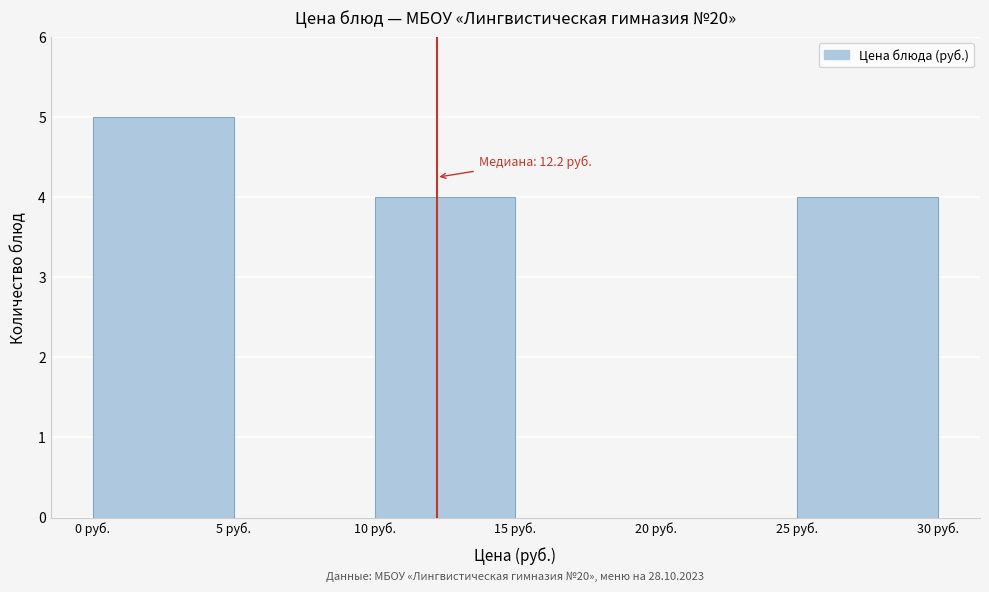

Over which range of the x-axis is the bar tallest?

0 to 5